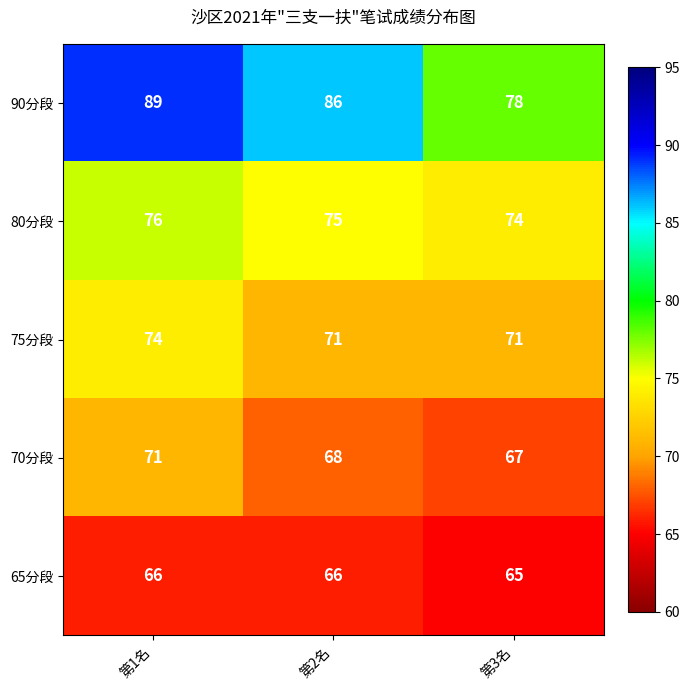

Which series changed the most between 第2名 and 第3名?

90分段